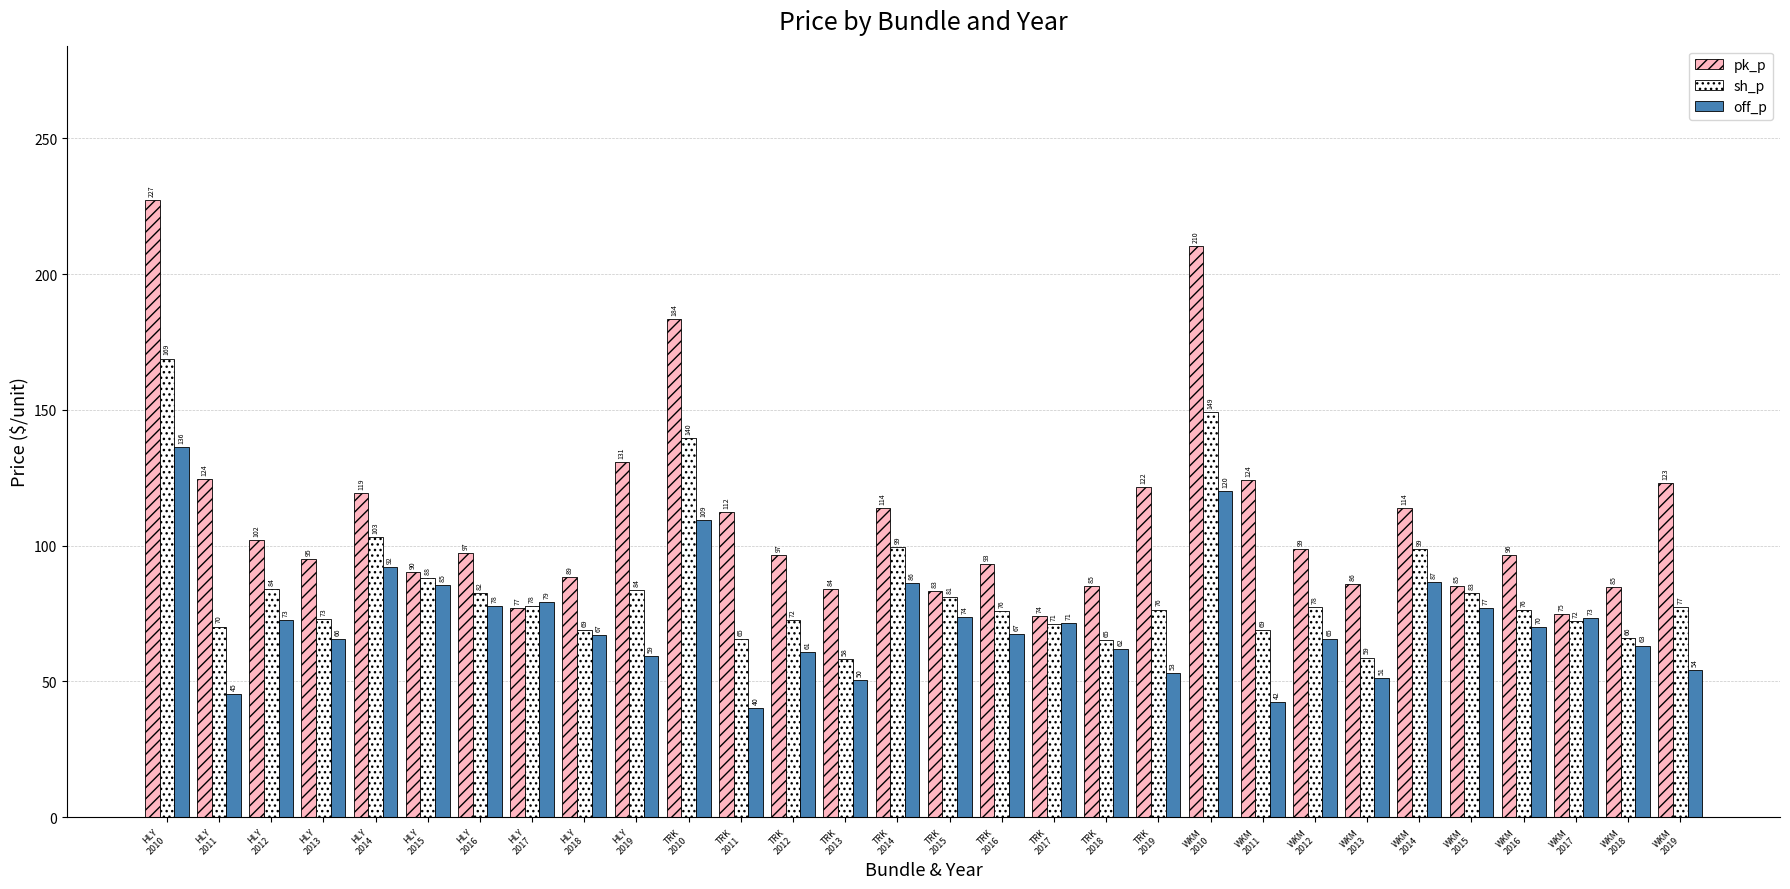

At which category does the chart reach its peak across all series?

HLY
2010